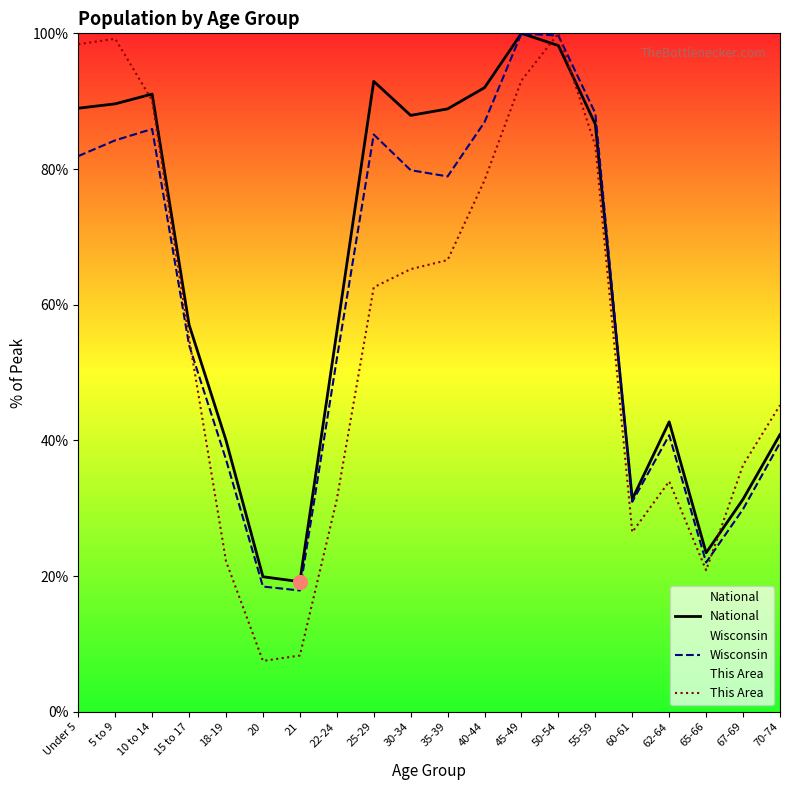

What is the difference between the maximum and minimum values in the Wisconsin series?

82.1